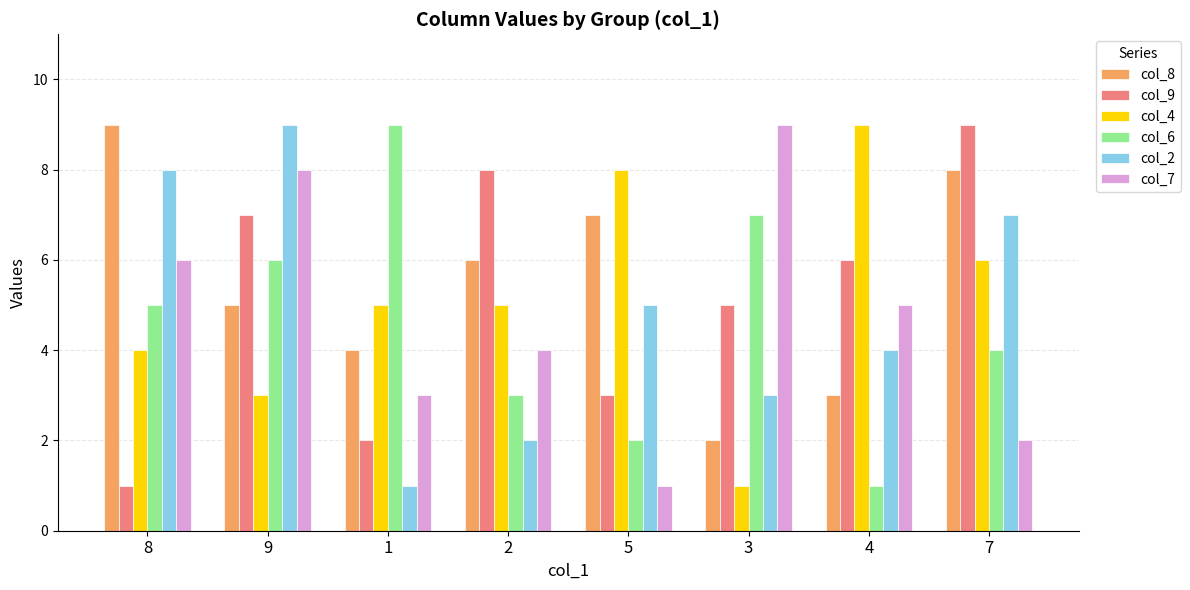

What is the sum of the col_9 values at 5 and 2?

11